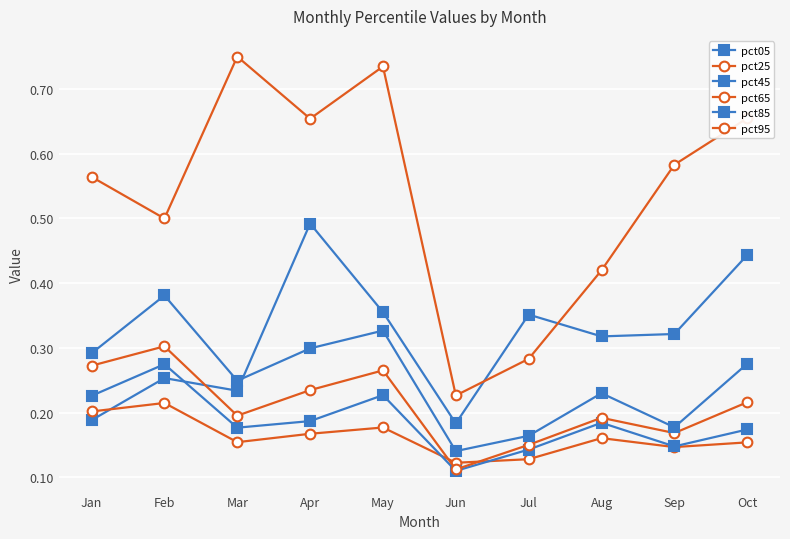

Is this an area chart (filled region under the line)?

No